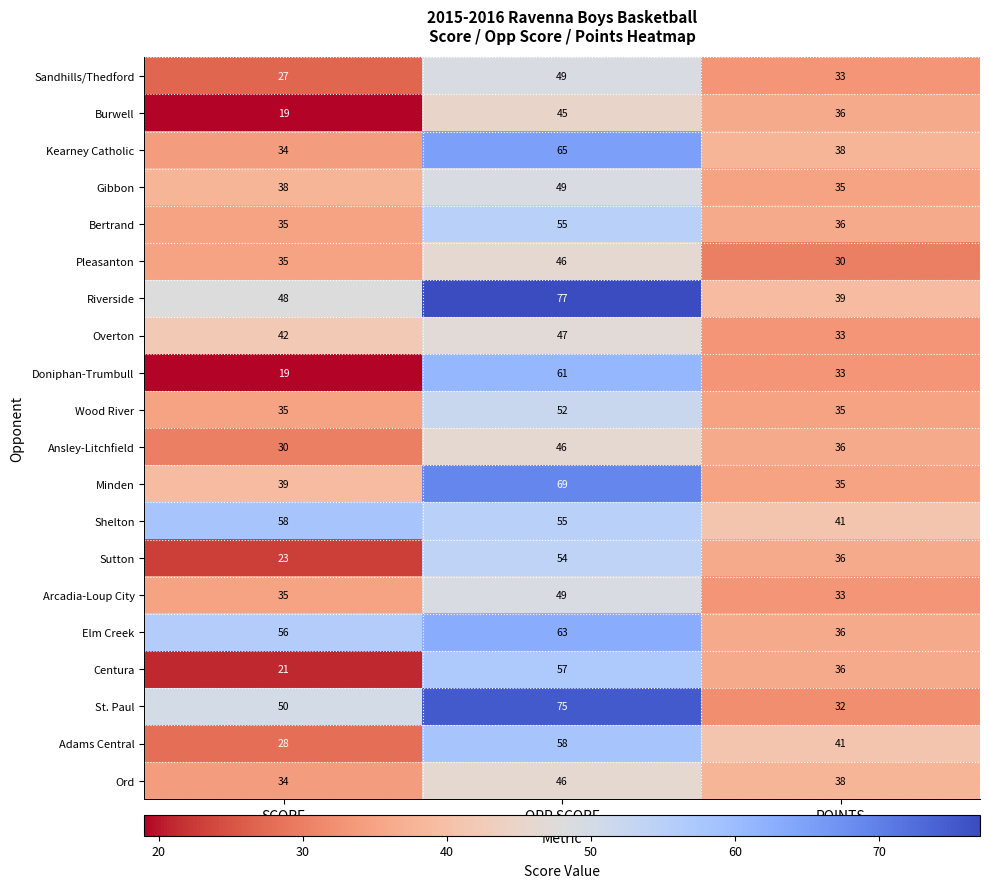

What is the difference between the maximum and second lowest values in the Wood River series?

17